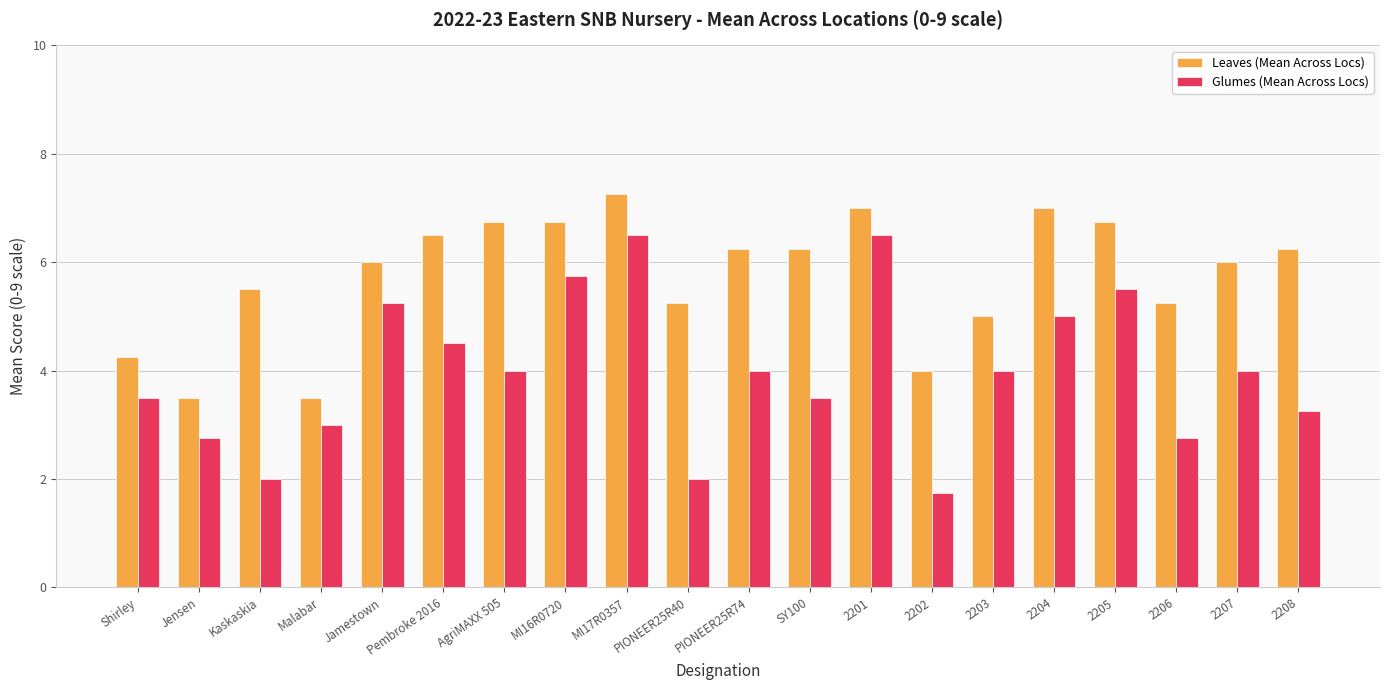

Which series has the widest spread of values?

Glumes (Mean Across Locs)